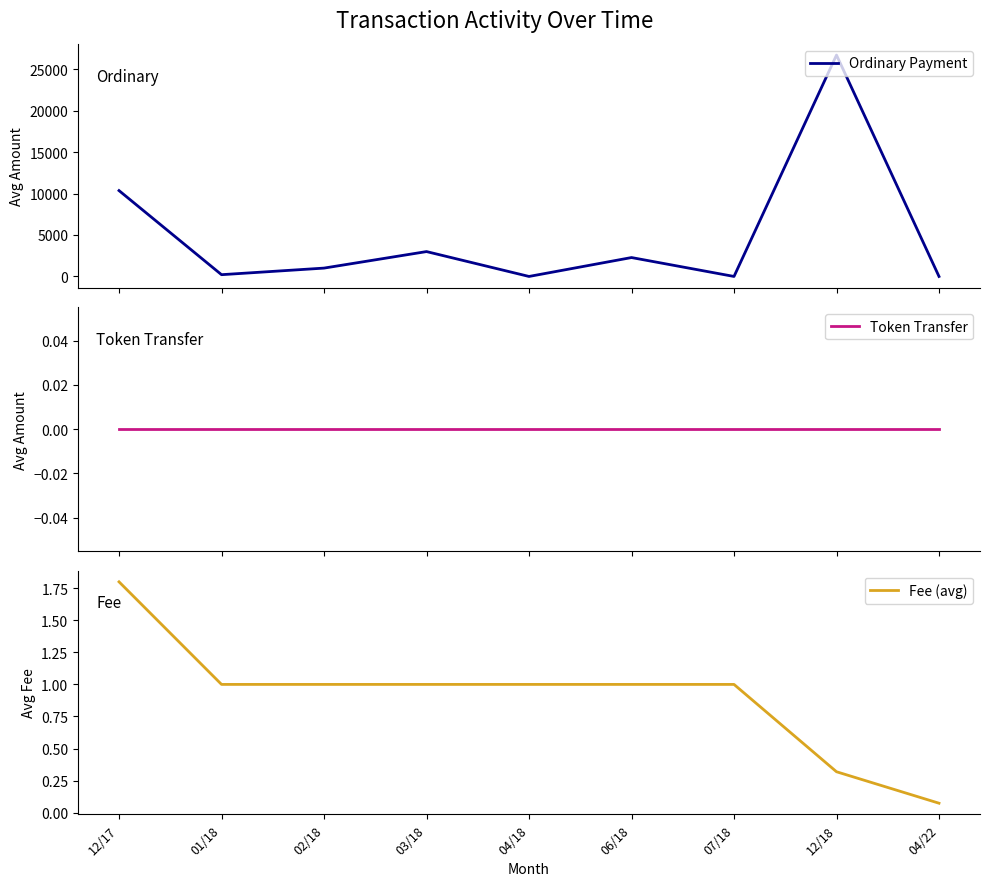

Which label corresponds to the smallest value in the chart?

04/18